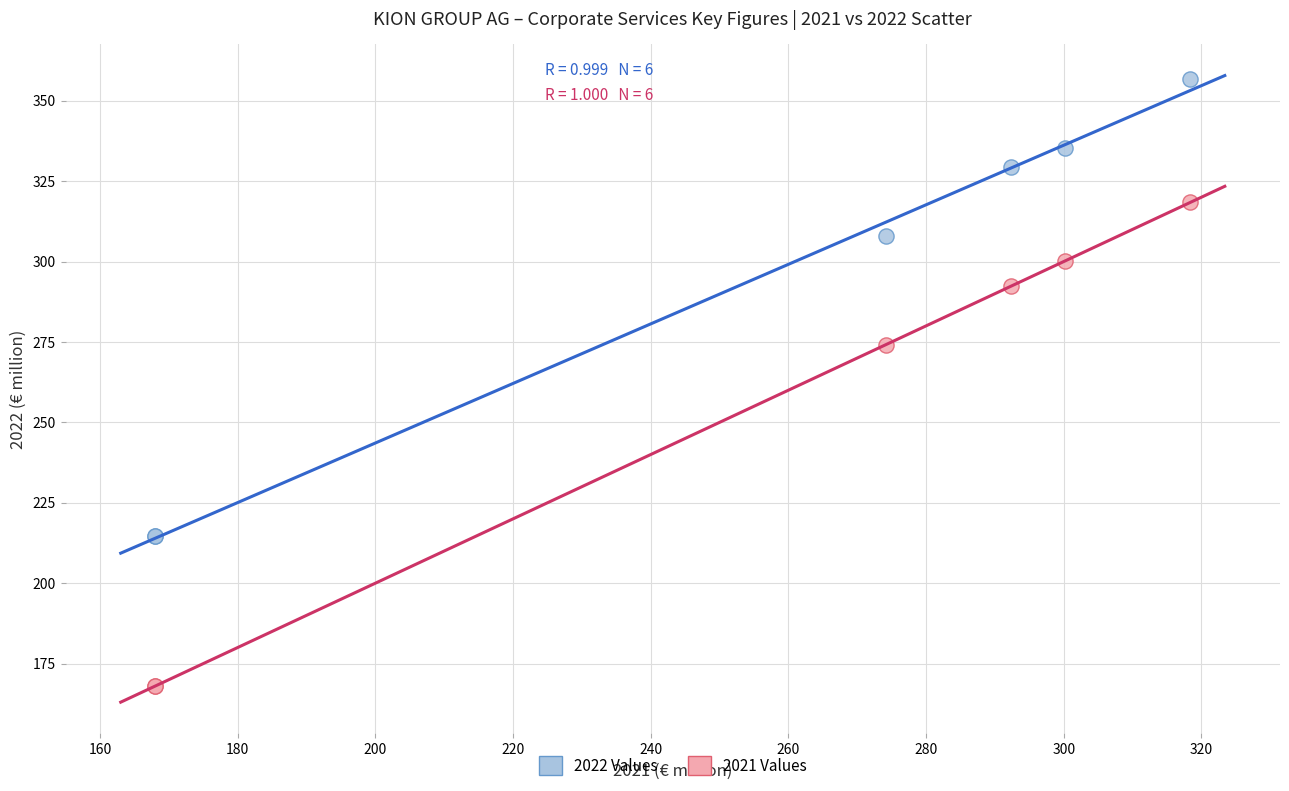

Across all series, what Y value is closest to 262?

274.2